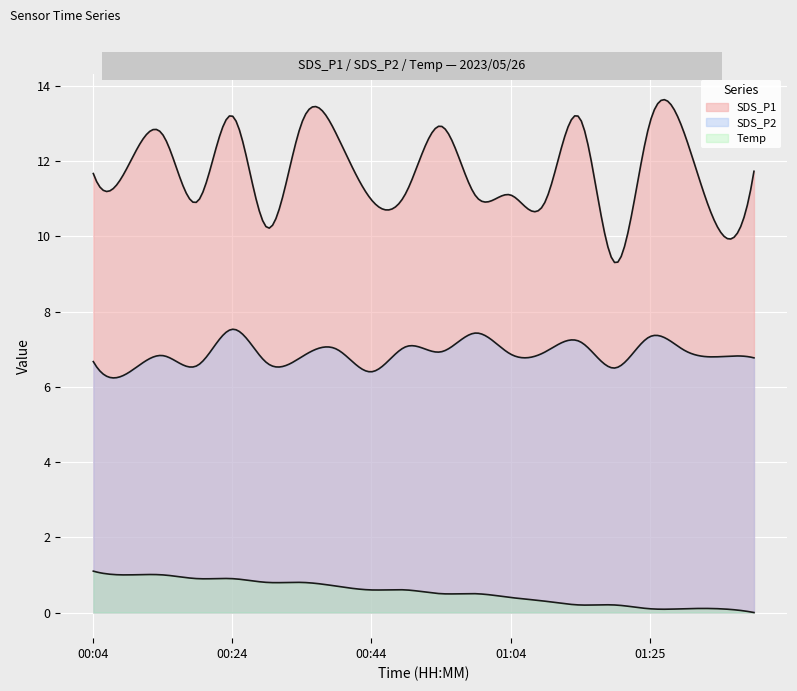

Which series has the largest range (max minus min)?

SDS_P1